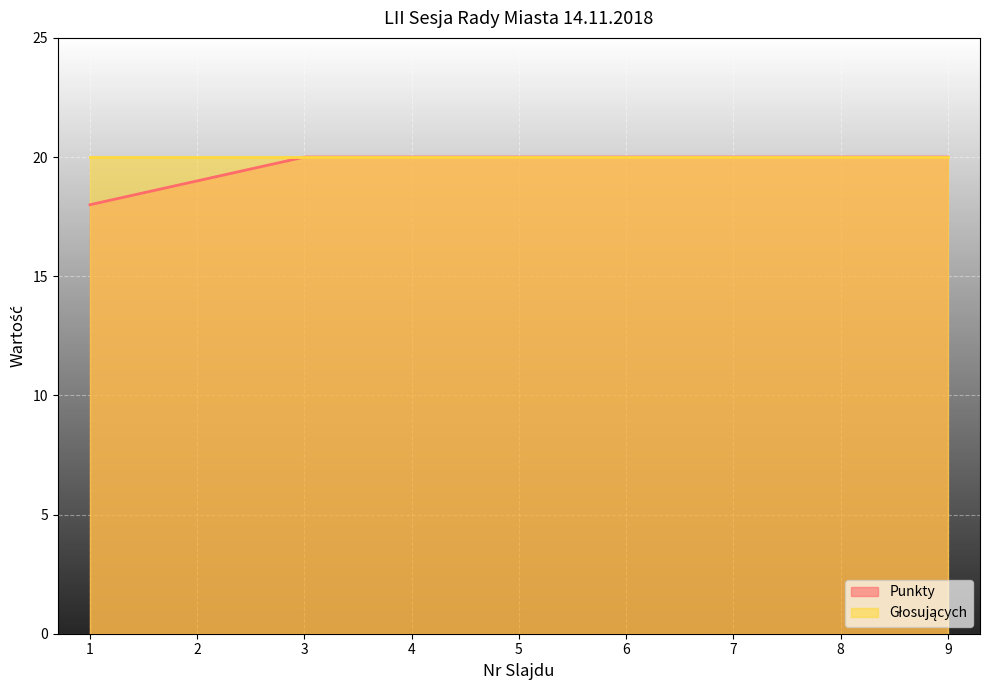

The chart shows a value of 20 at 4. True or false?

True